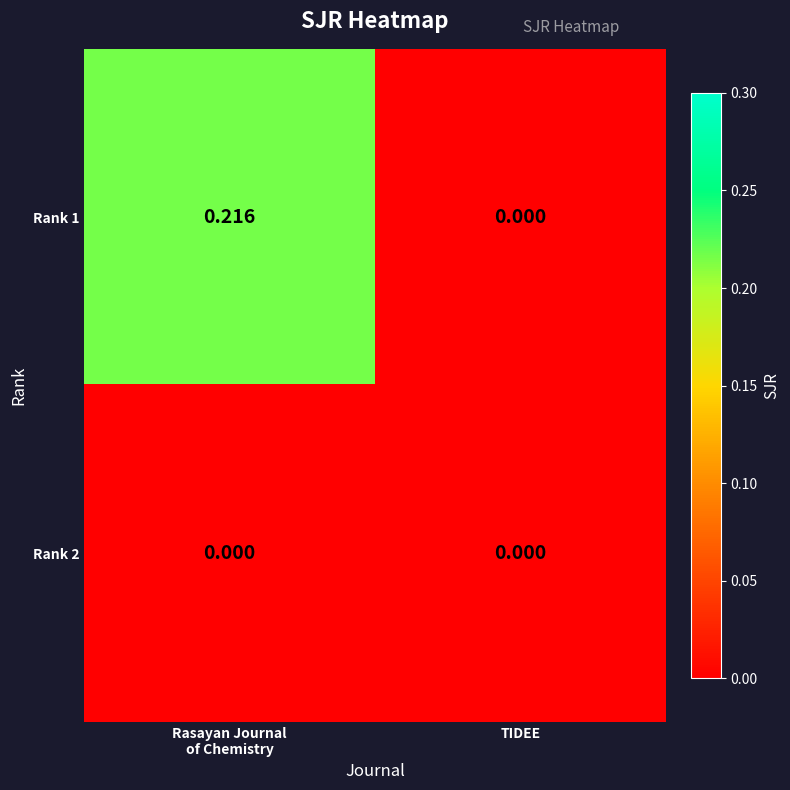

Which series has the widest spread of values?

Rank 1